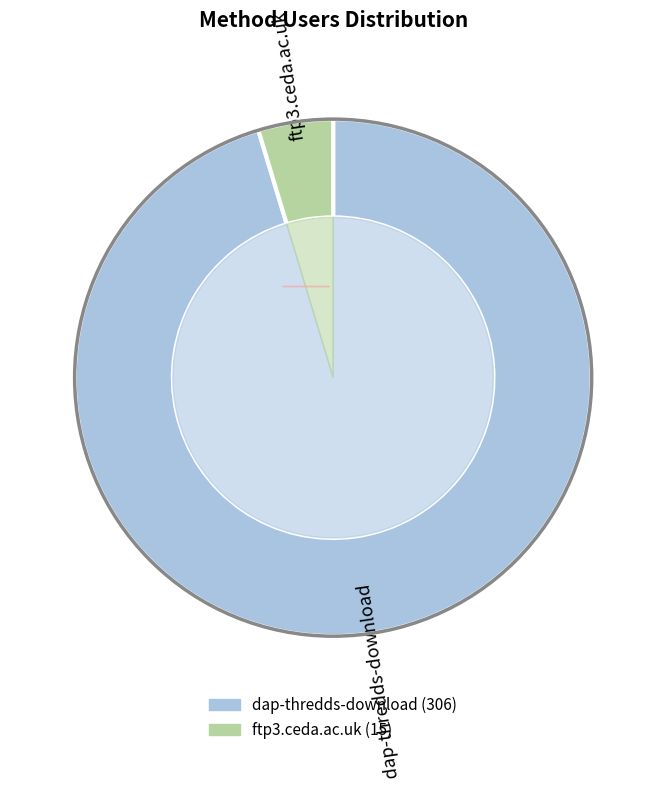

Is the sum of dap-thredds-download and ftp3.ceda.ac.uk greater than half?

Yes